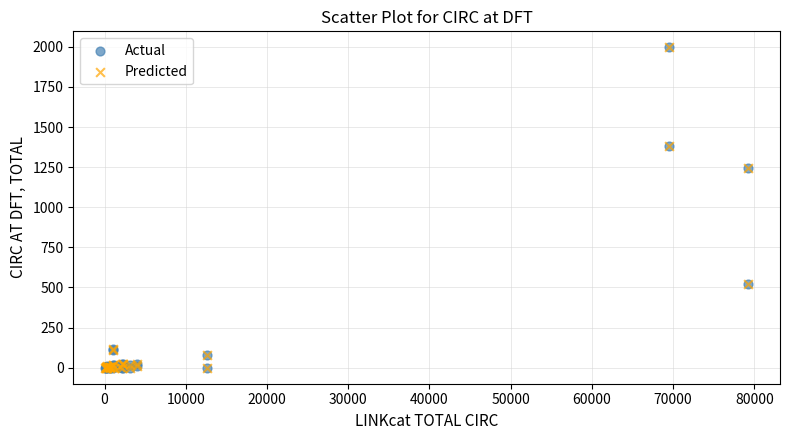

What are all the series names shown in the legend?

Actual, Predicted